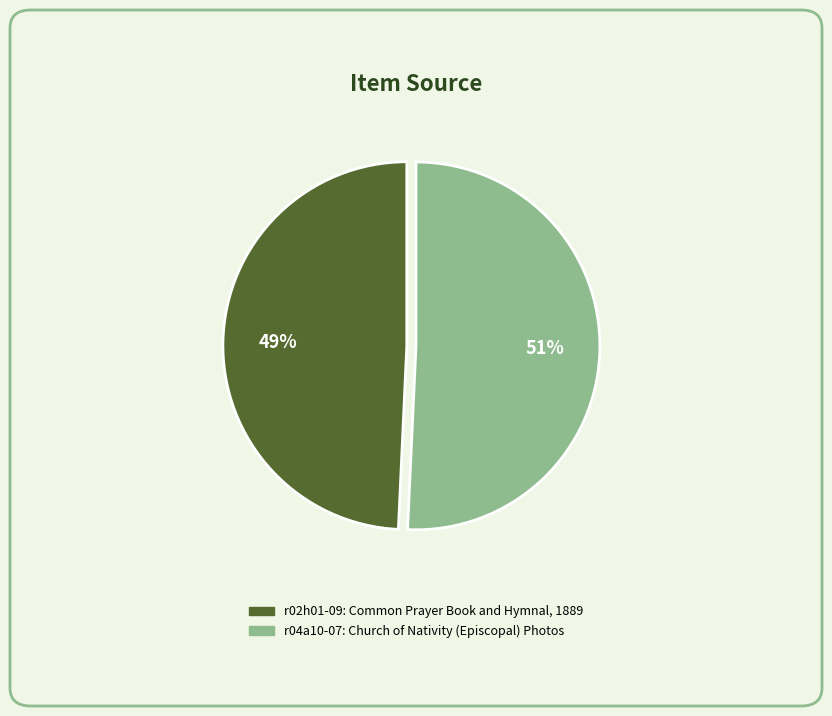

Does r02h01-09: Common Prayer Book and Hymnal, 1889 account for over 50% of the chart?

No